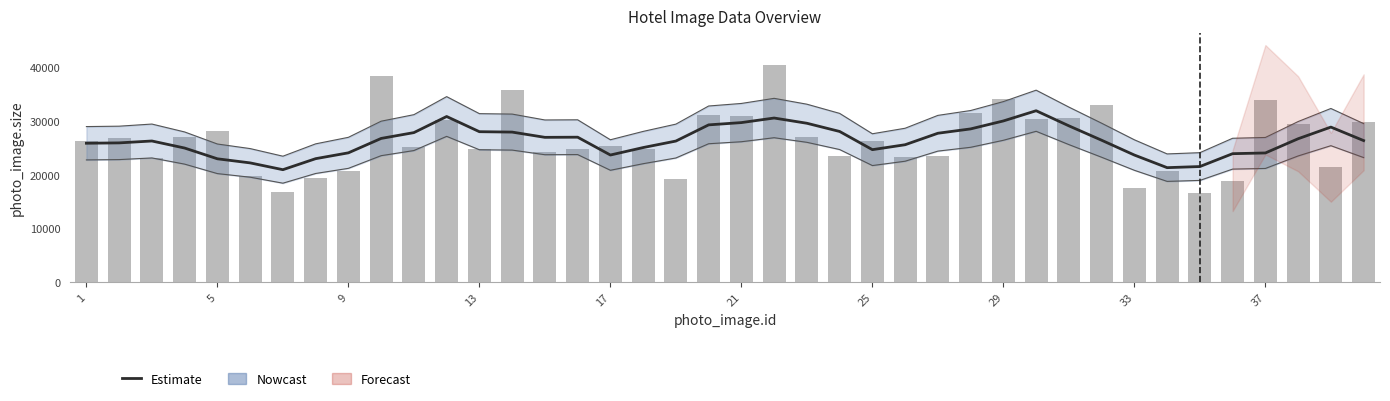

What is the spread (max minus min) of values at 37?

11594